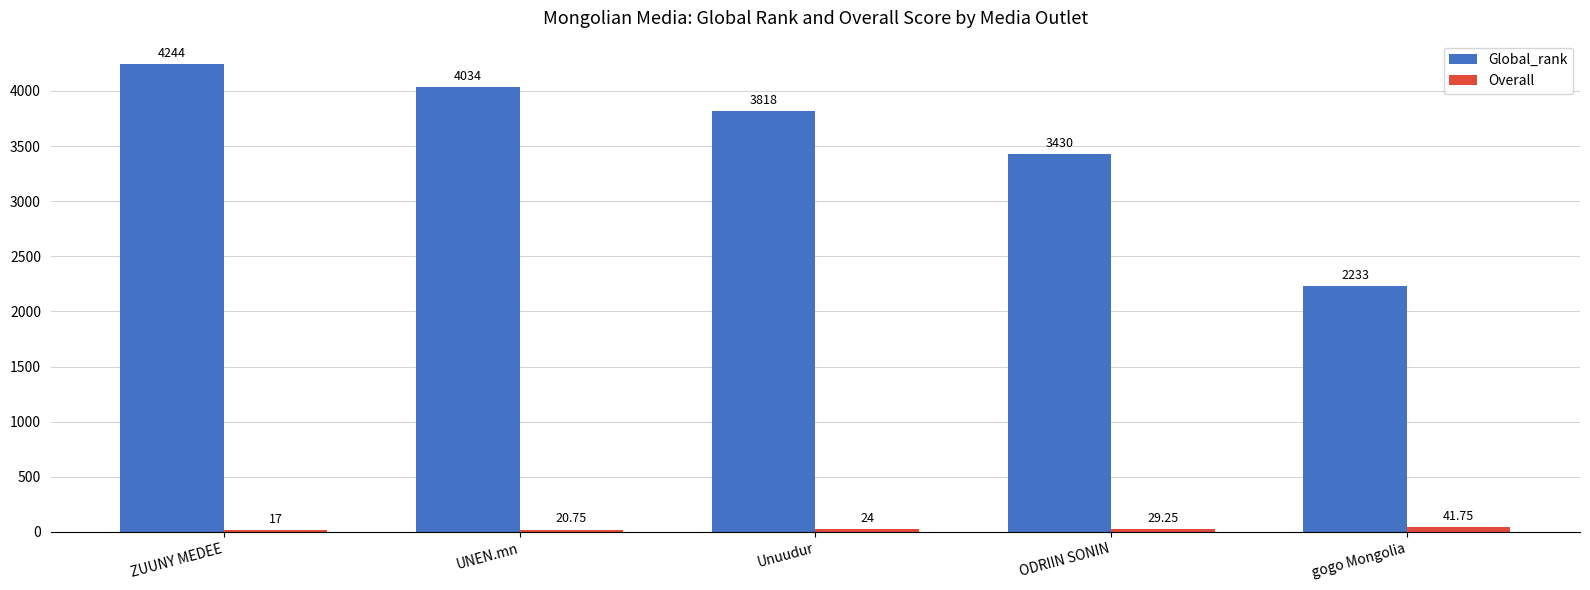

What is the label of the 2nd bar from the right?

ODRIIN SONIN